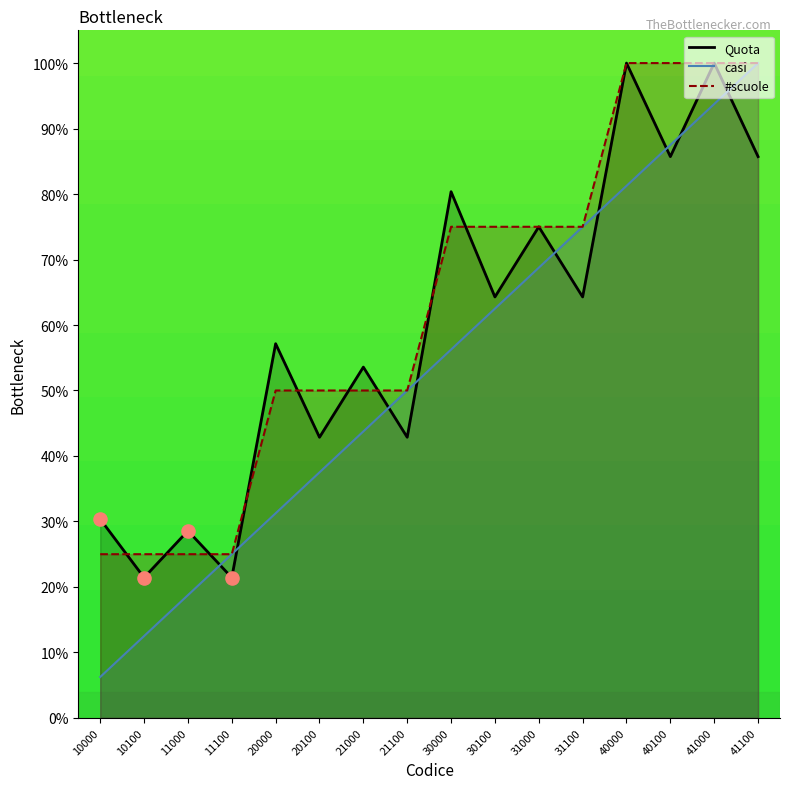

Is the value of #scuole at 31100 greater than the value of casi at 20100?

Yes